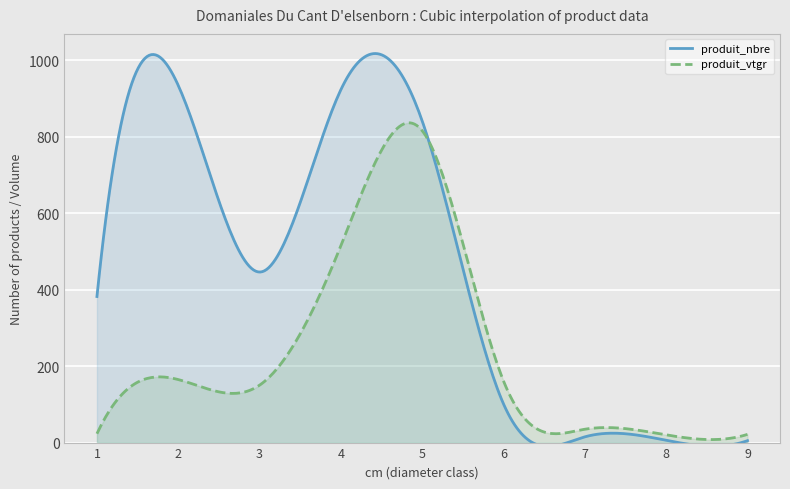

At which label is produit_nbre closest to 469?

3